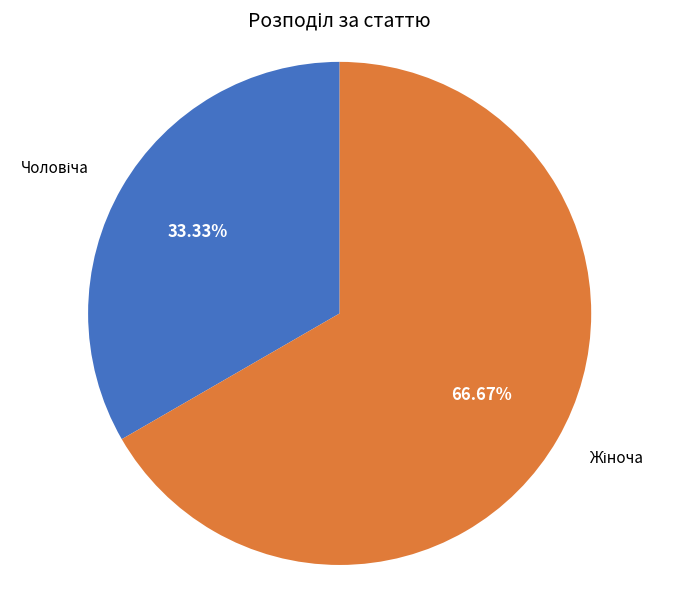

Is there any slice that represents more than half of the pie?

Yes